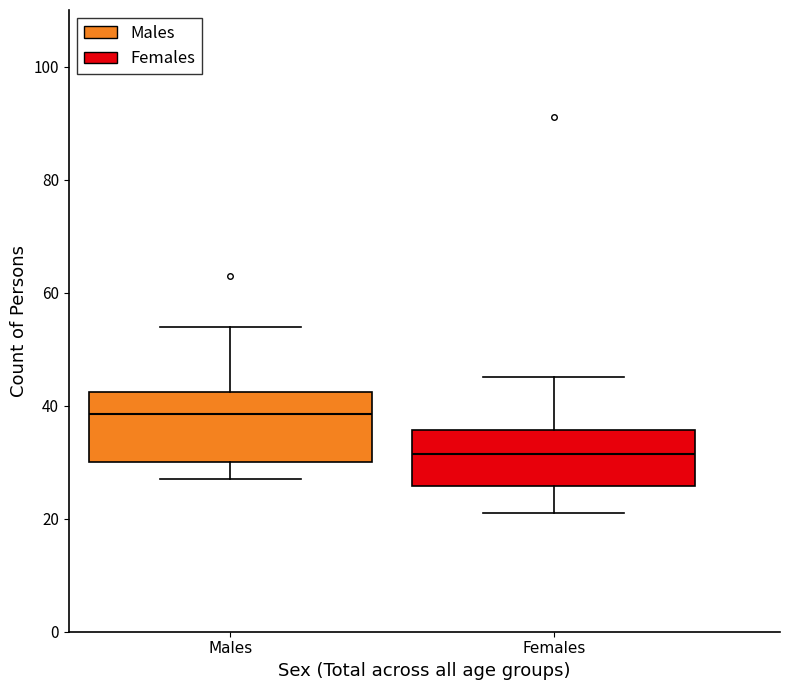

Where does the median line of the box for Males sit on the y-axis? The values are not printed on the chart, so give them approximately, as read against the axis.

38